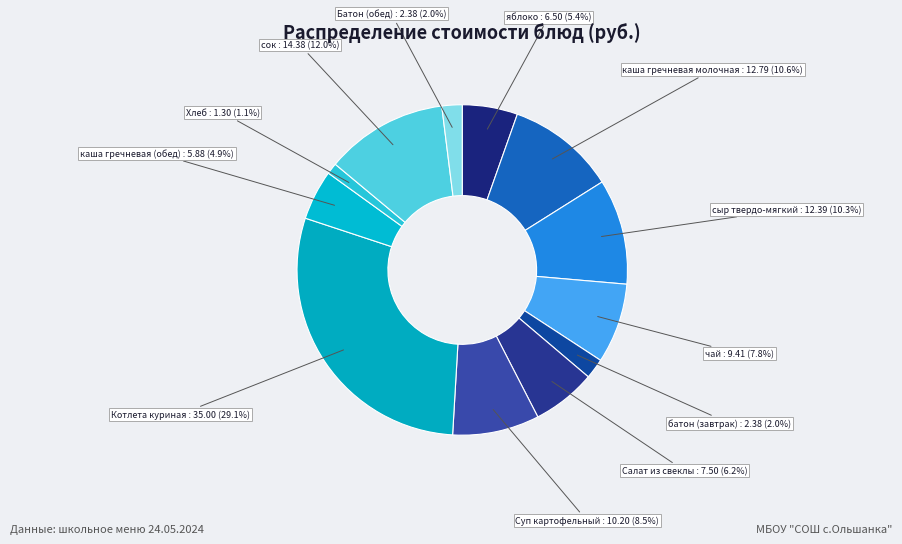

Is чай the majority of the pie?

No